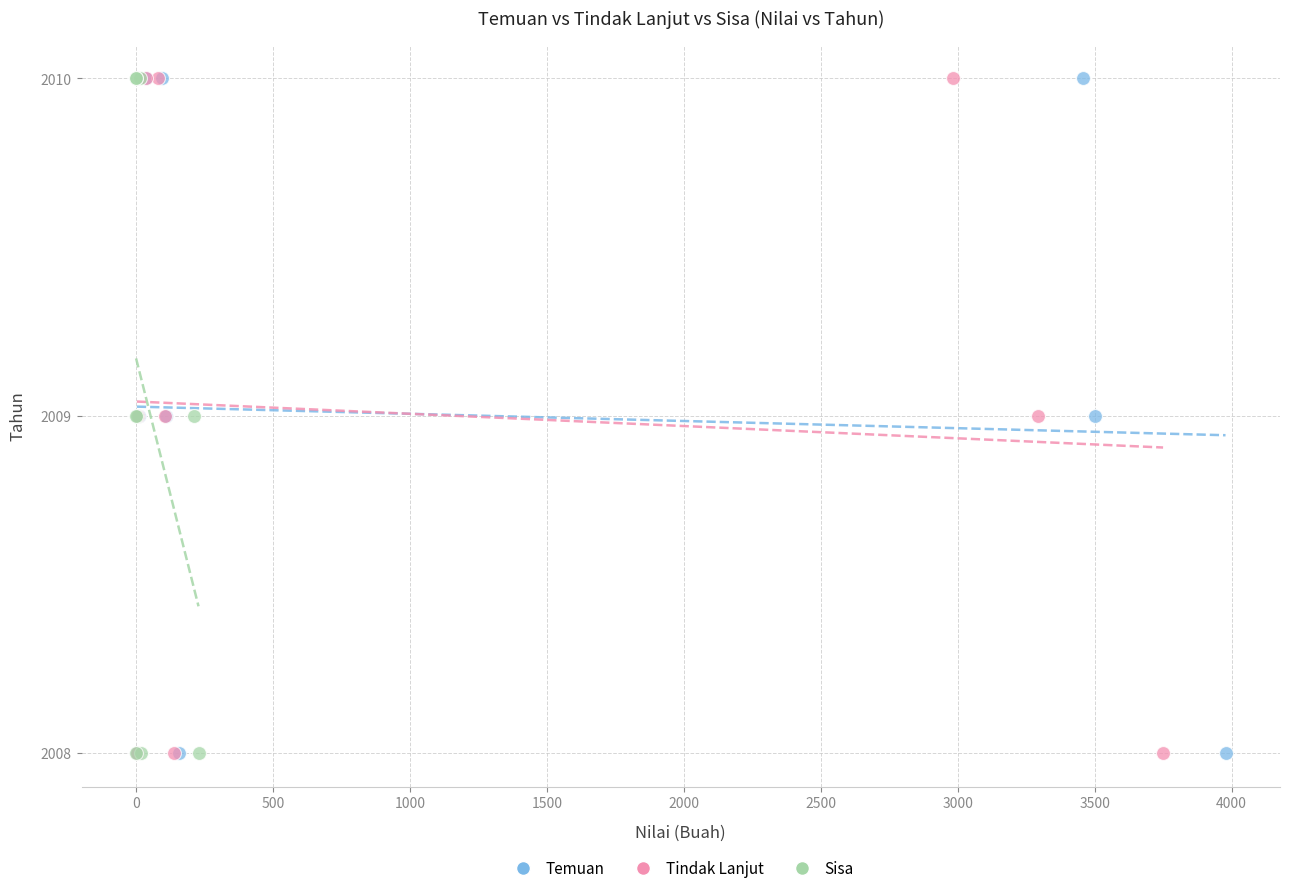

What are all the series names shown in the legend?

Temuan, Tindak Lanjut, Sisa